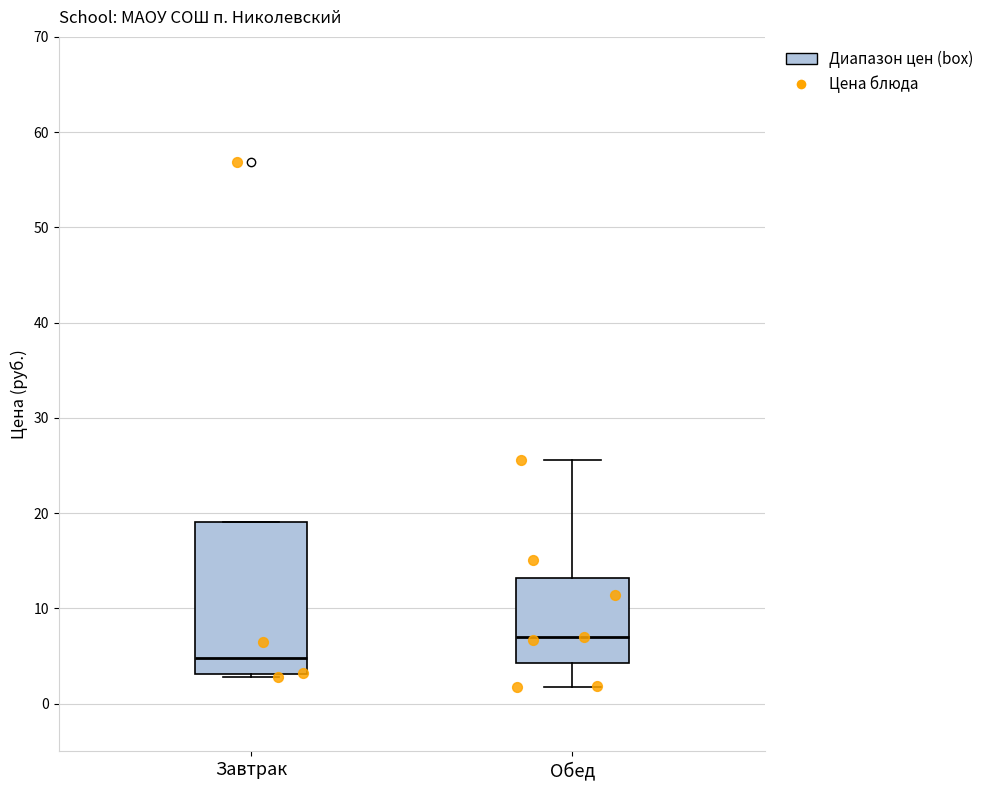

Which box is the tallest, from its lower edge to its upper edge?

Завтрак